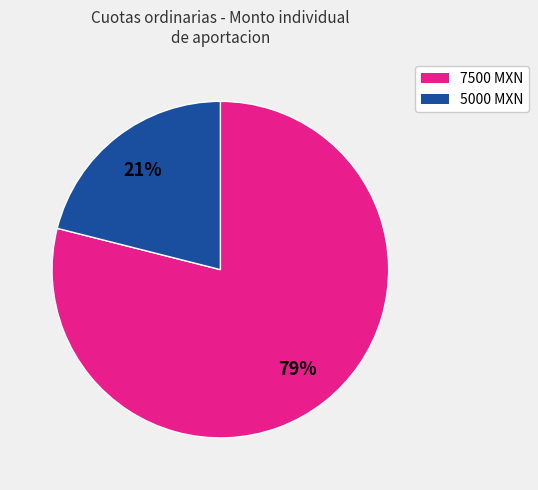

Count the number of slices in the pie.

2